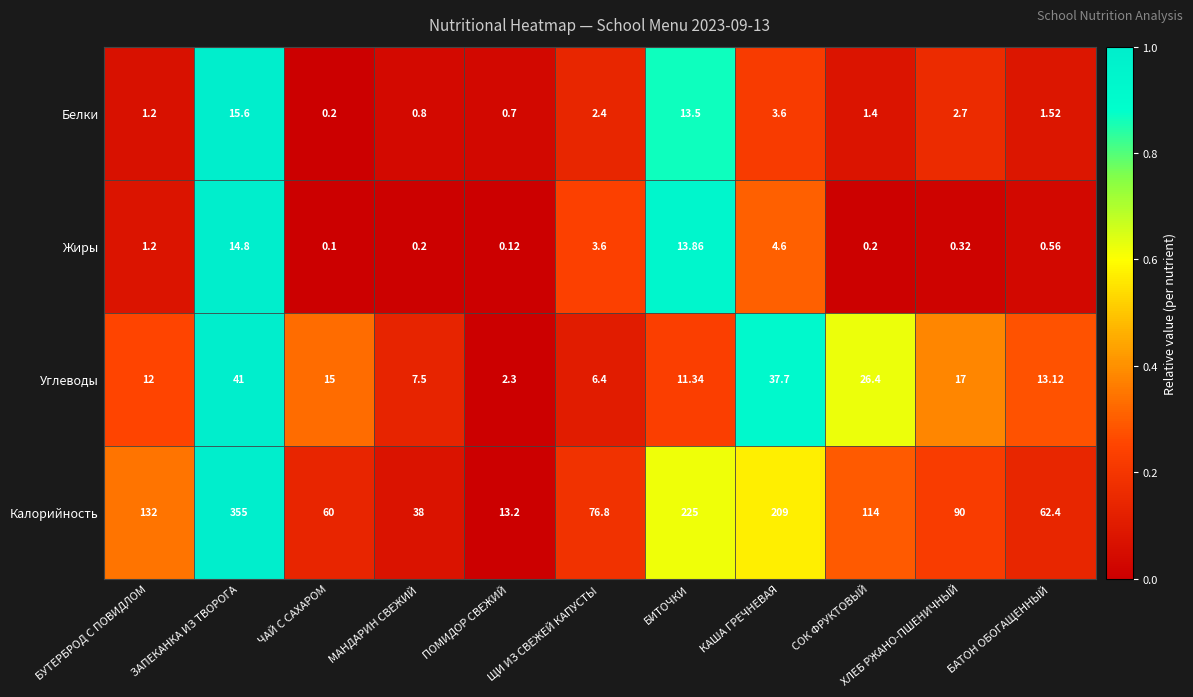

At how many categories does at least one series exceed 0?

11